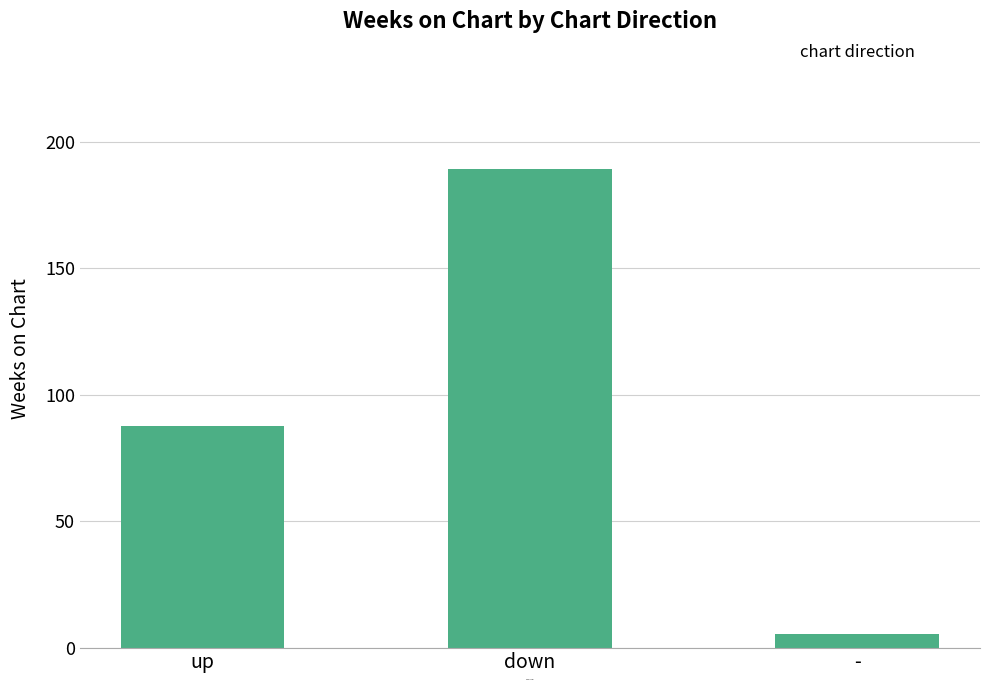

What is the difference between the values at up and down?

101.7